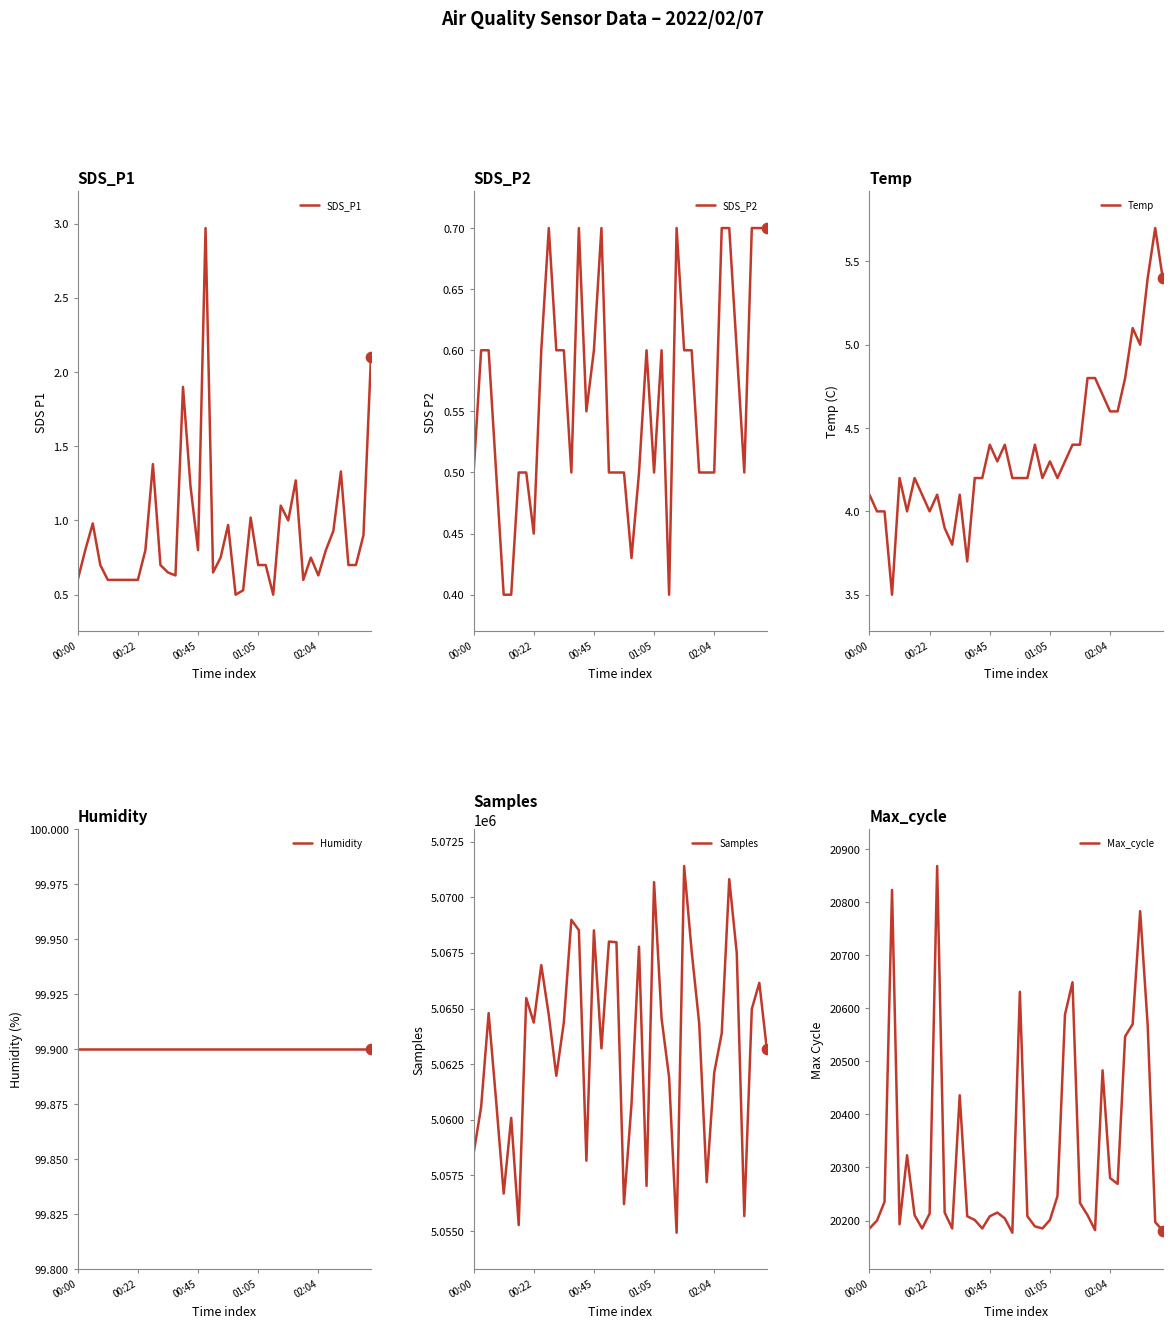

What is the total value across all series at 33?

5084265.0